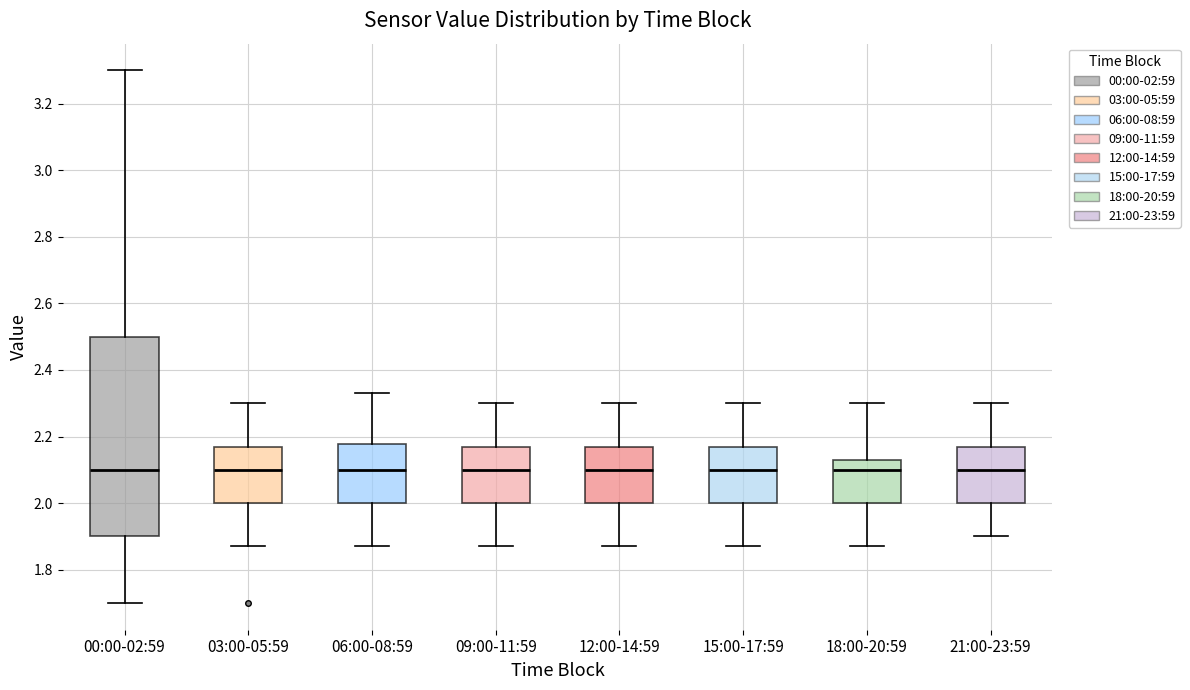

Where does the lower whisker of the box for 18:00-20:59 end on the y-axis? The values are not printed on the chart, so give them approximately, as read against the axis.

1.88